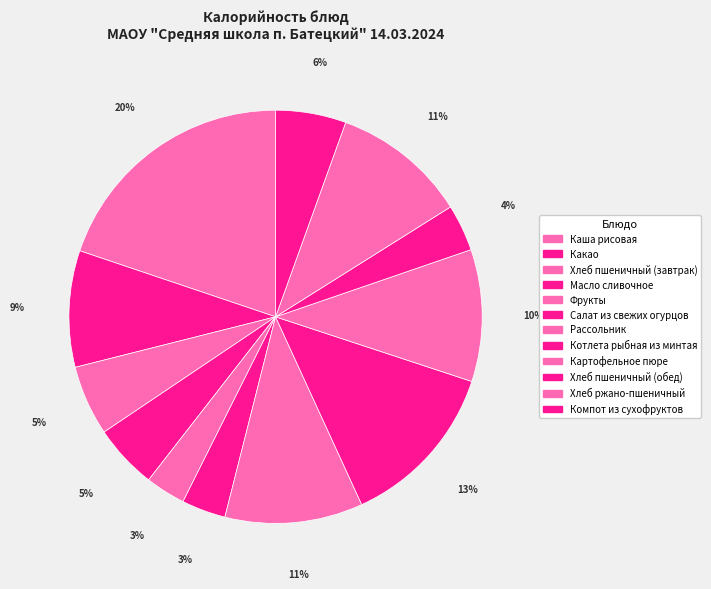

To the nearest percent, what is the combined percentage of Фрукты and Хлеб ржано-пшеничный?

14%